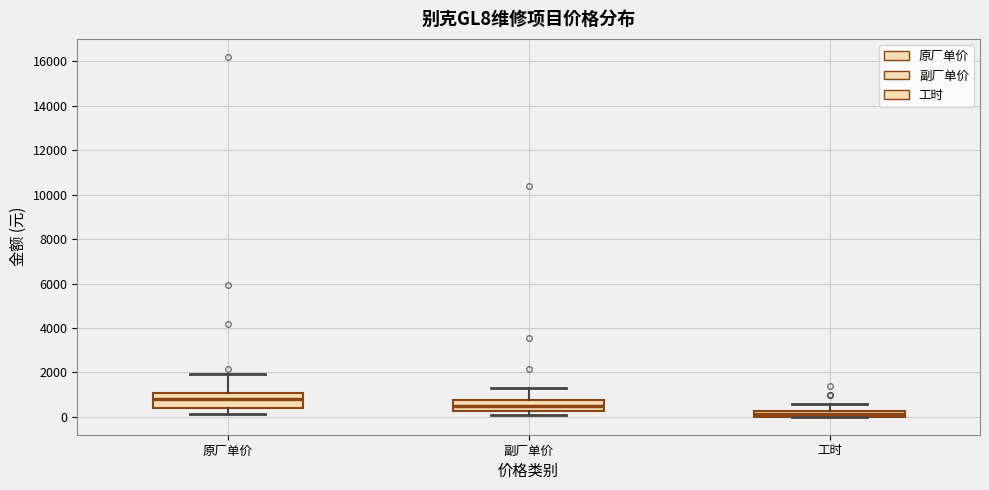

Where does the median line of the box for 副厂单价 sit on the y-axis? The values are not printed on the chart, so give them approximately, as read against the axis.

600